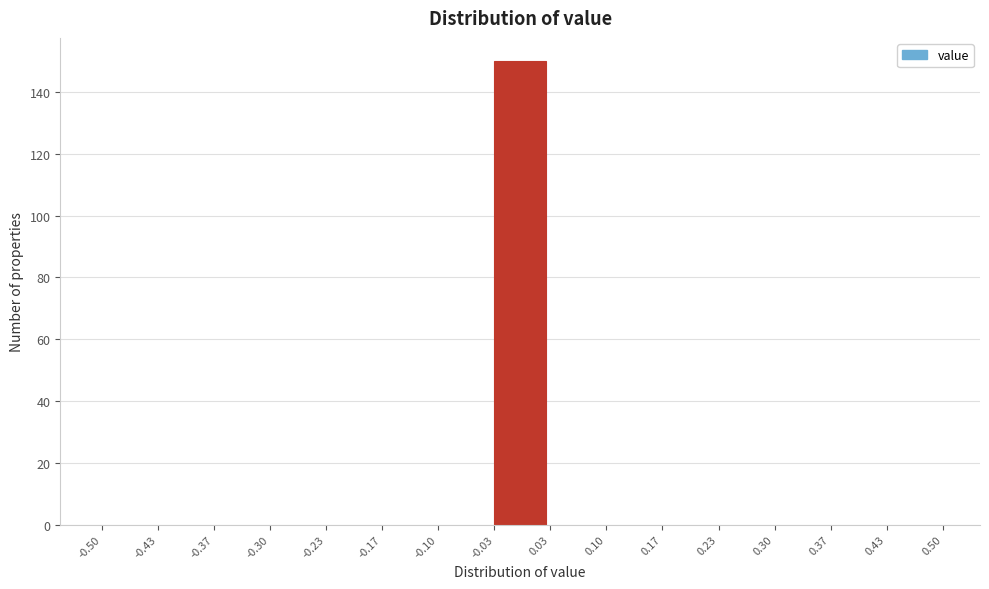

How tall is the bar that spans -0.03 to 0.03 on the x-axis? The values are not printed on the chart, so give them approximately, as read against the axis.

150